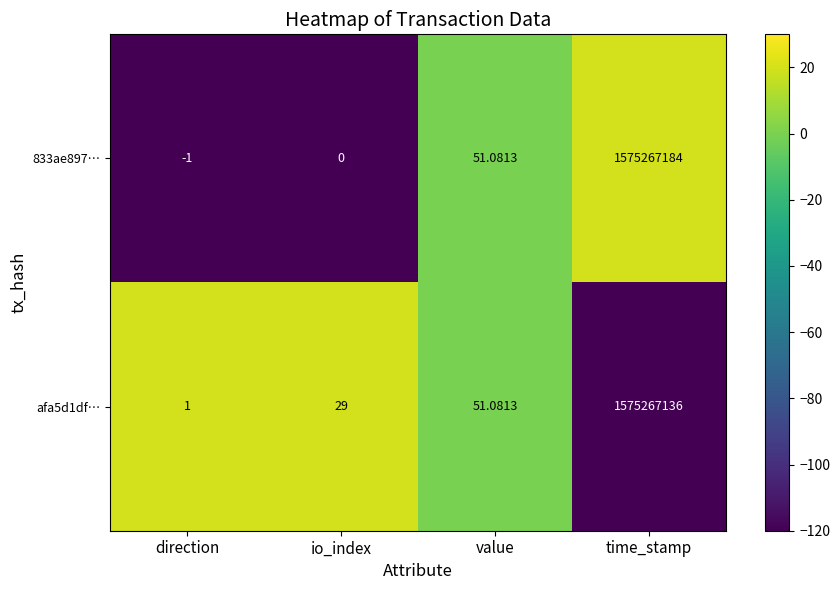

At which category does the chart reach its minimum across all series?

direction